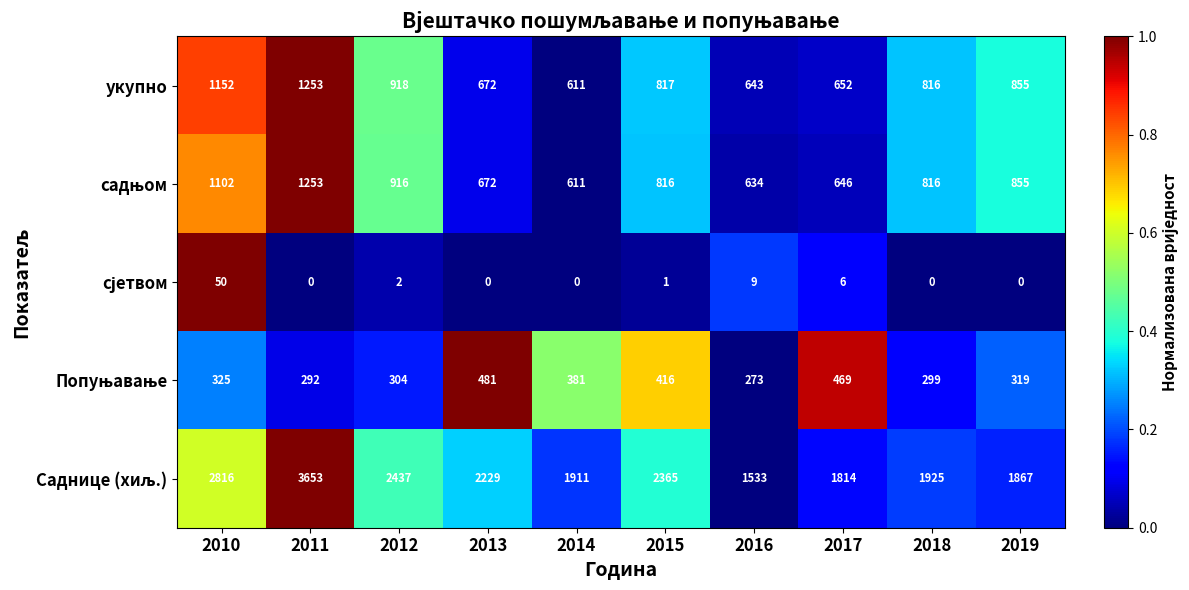

What is the spread (max minus min) of values at 2014?

1911